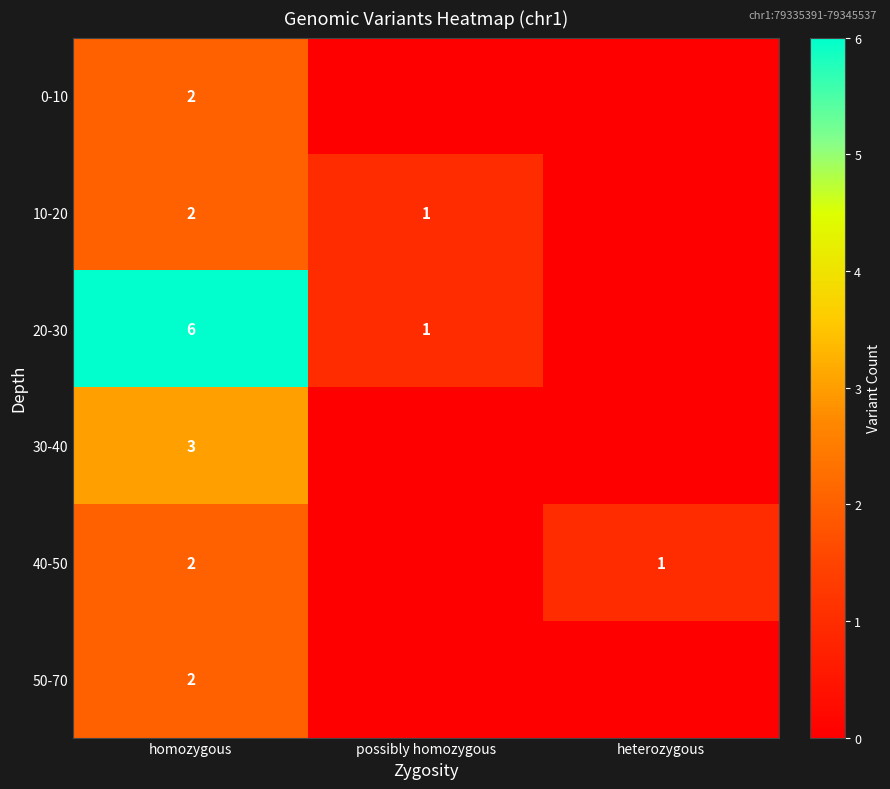

What is the total value across all series at homozygous?

17